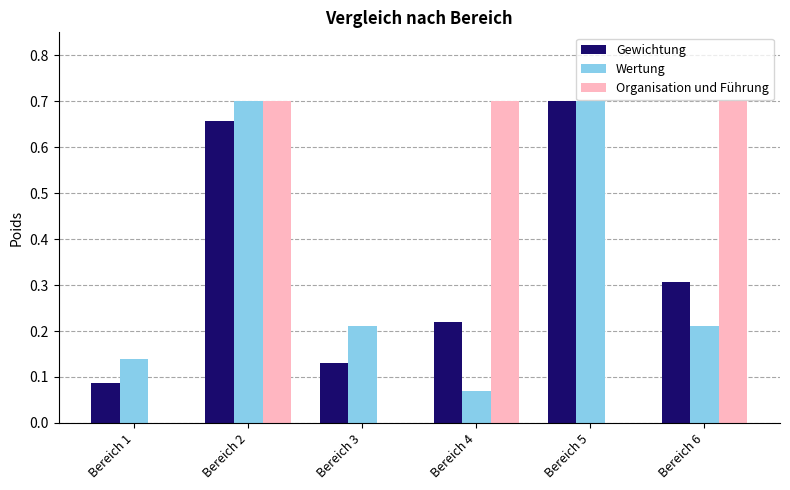

At which label is Wertung closest to 0?

Bereich 4